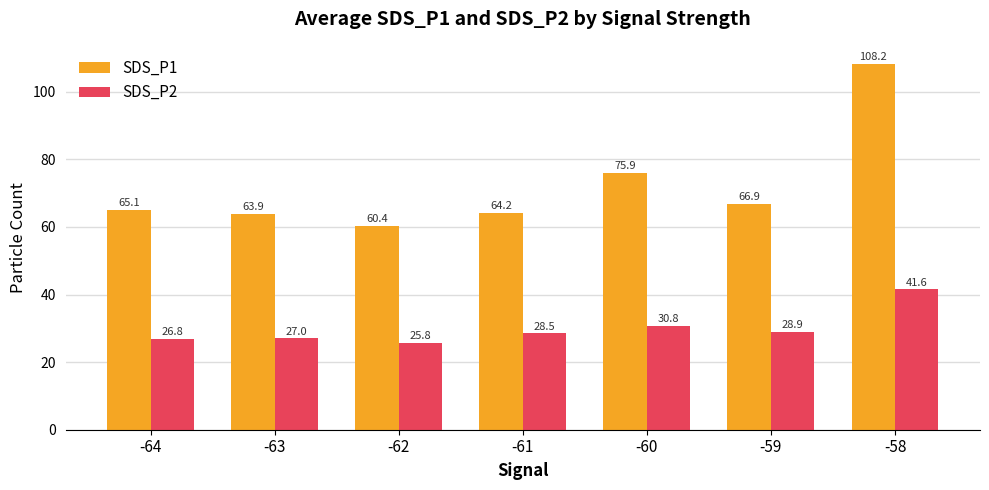

Where is SDS_P1 nearest to the value 84?

-60